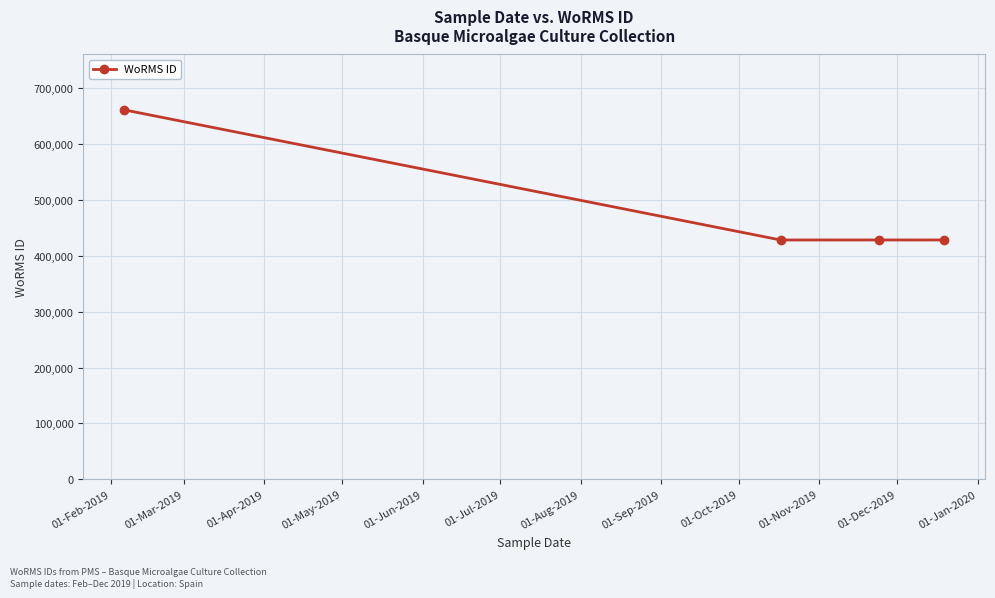

How many lines are shown in the chart?

1